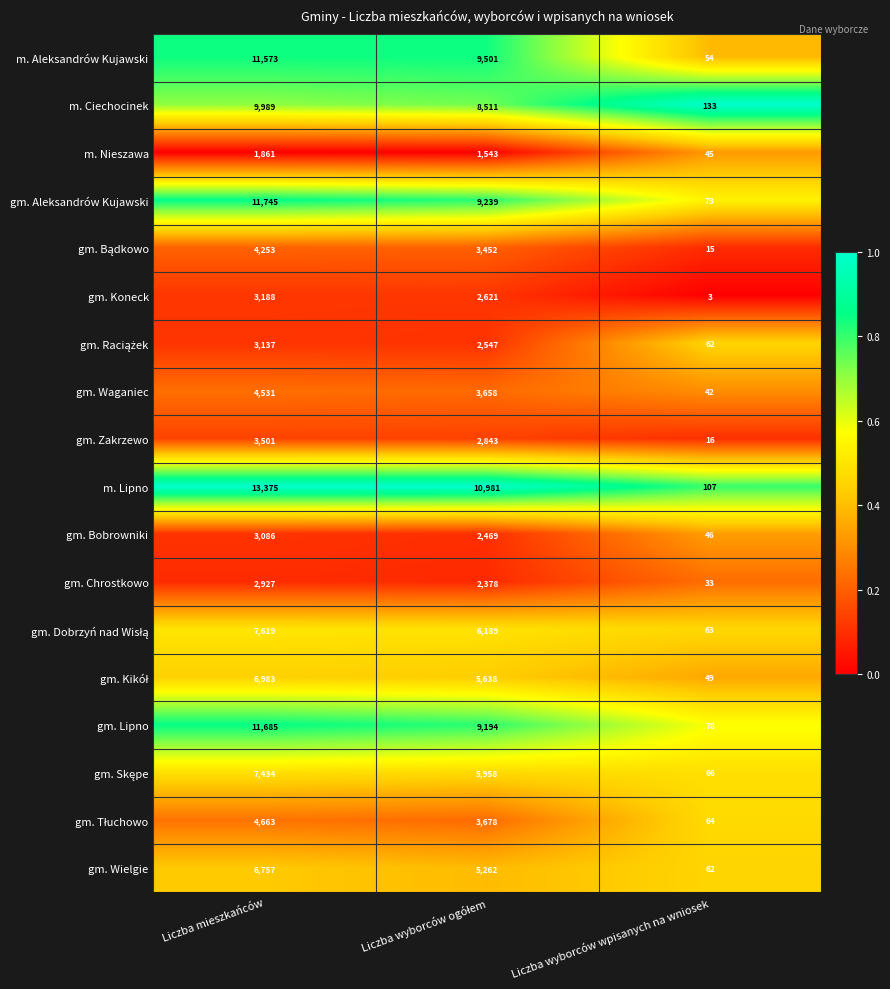

What is the approximate value of gm. Chrostkowo at Liczba wyborców wpisanych na wniosek, to the nearest 10?

30